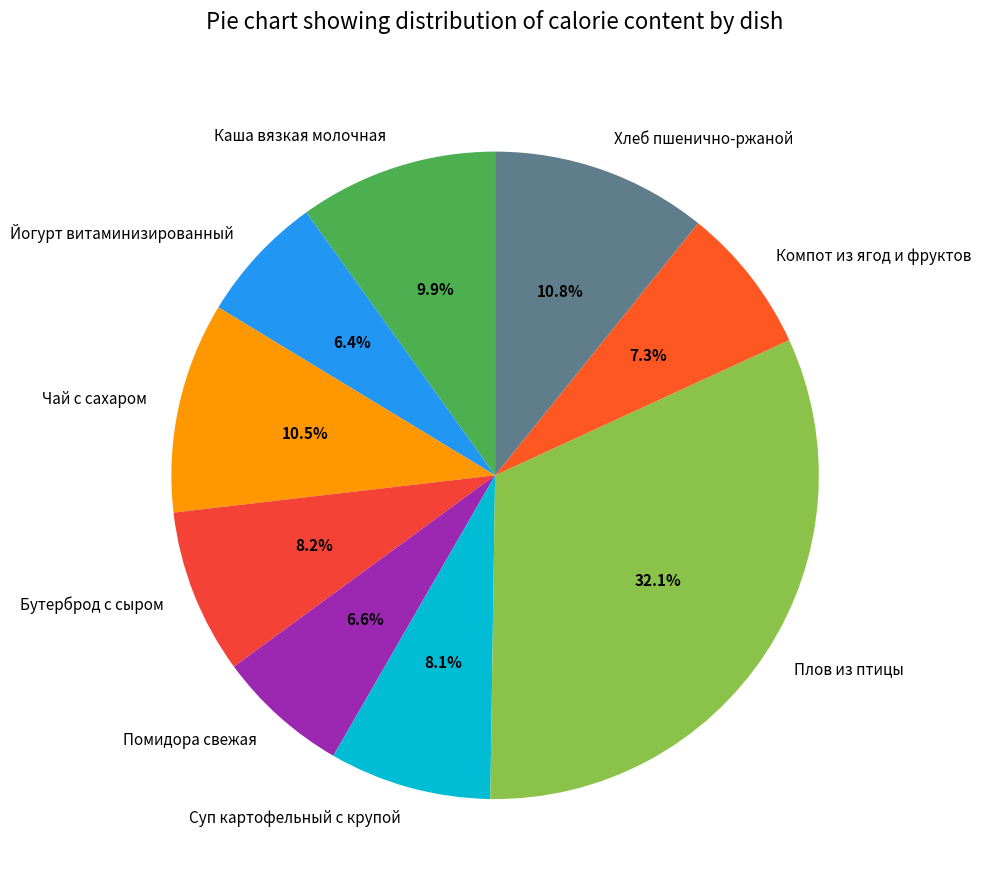

Is there a majority slice in this chart?

No